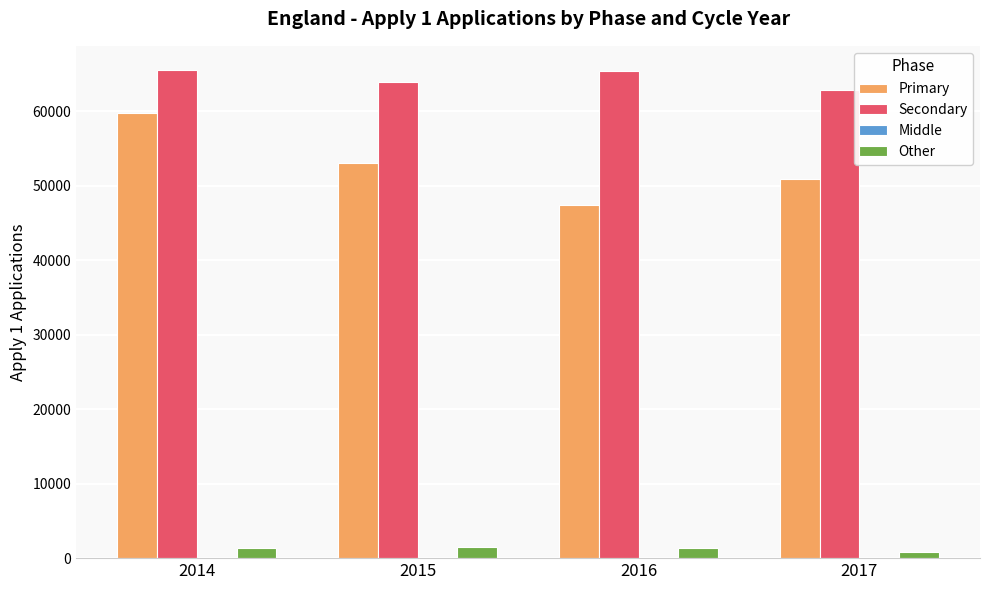

What is the sum of all Secondary values?

257650